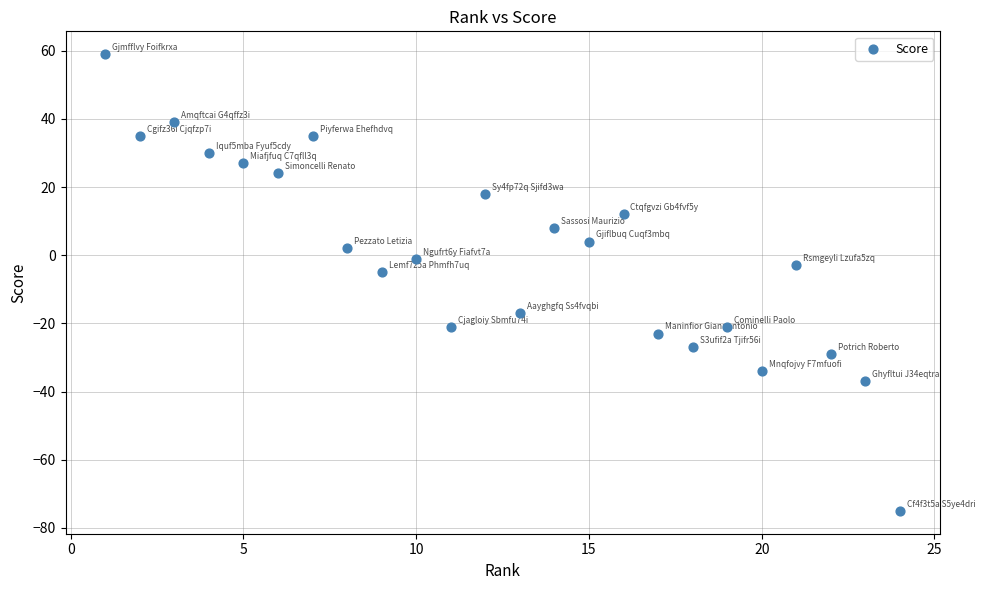

What Y value in the scatter plot is closest to -8?

-5